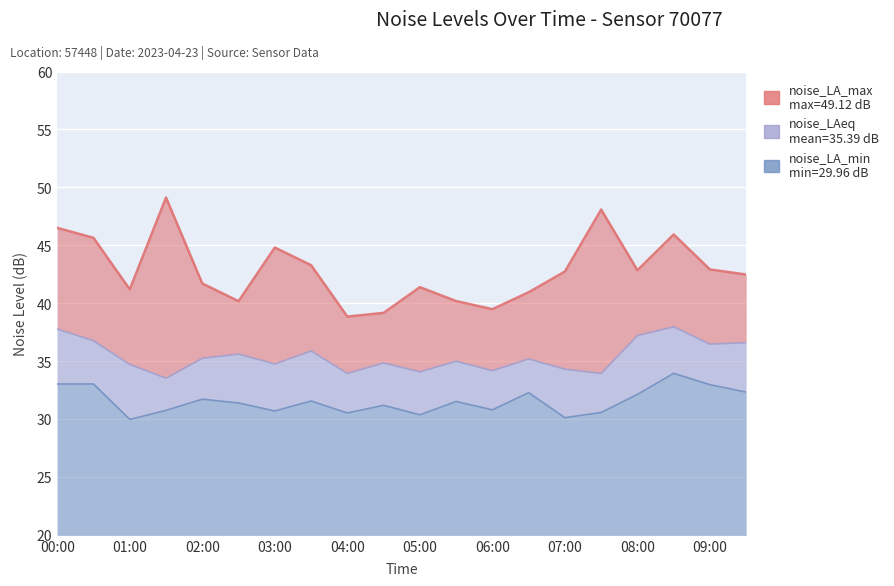

Is it true that noise_LA_max equals 40.2 at 05:30?

True